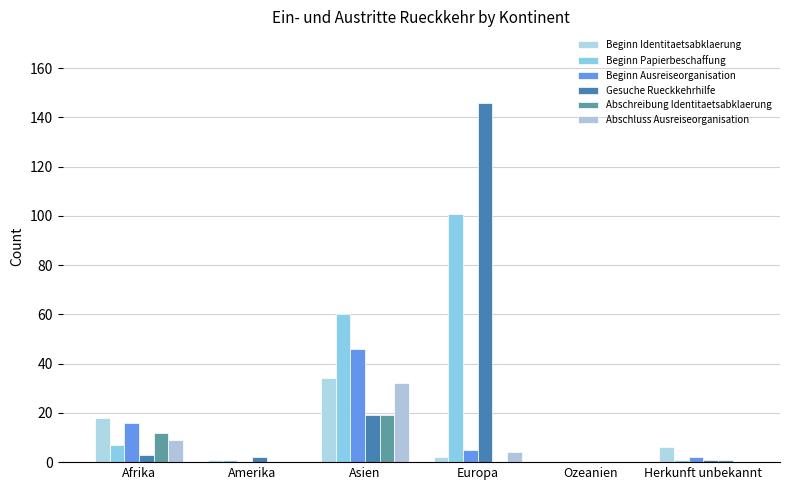

Count the number of categories in the chart.

6